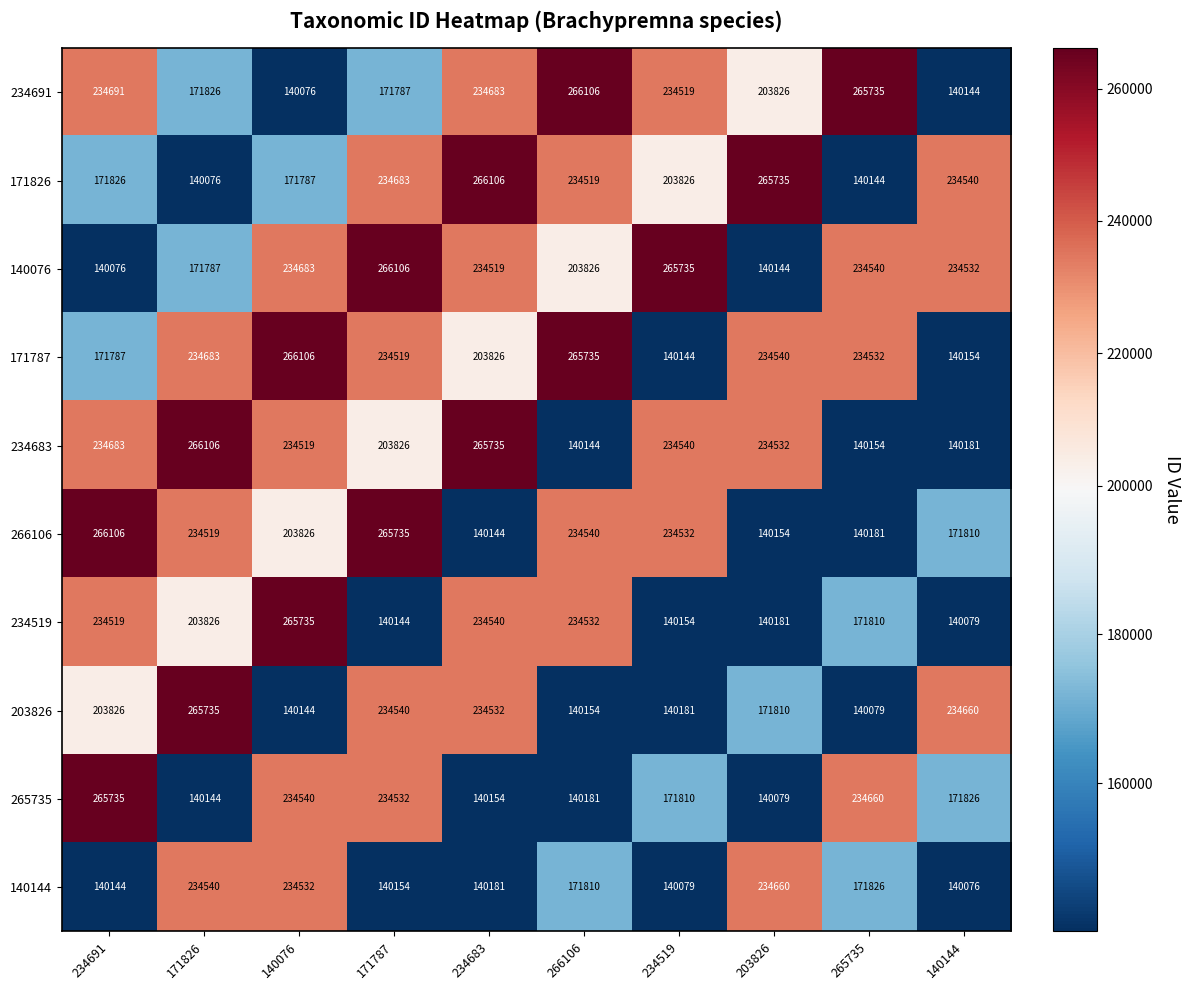

What is the difference between the maximum and minimum values in the 266106 series?

125962